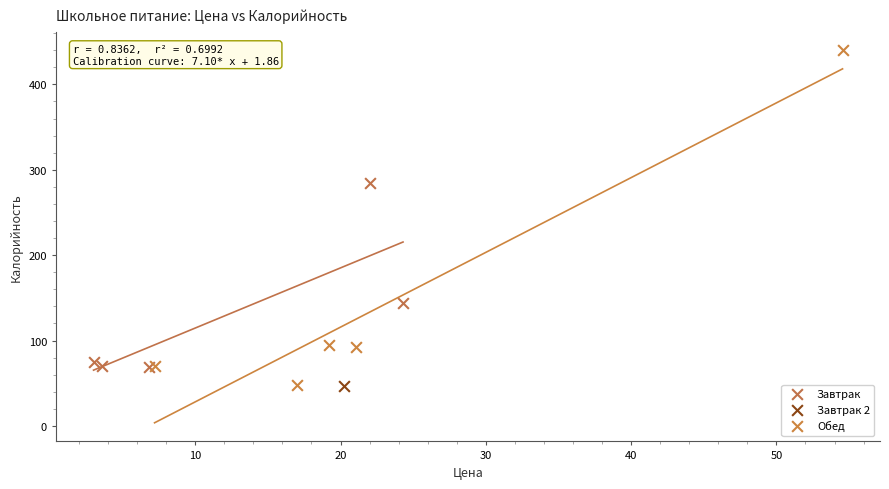

What are all the series names shown in the legend?

Завтрак, Завтрак 2, Обед